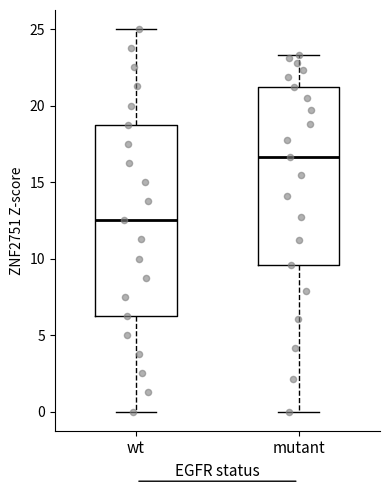

Where is the upper edge of the box for mutant on the y-axis? The values are not printed on the chart, so give them approximately, as read against the axis.

21.0